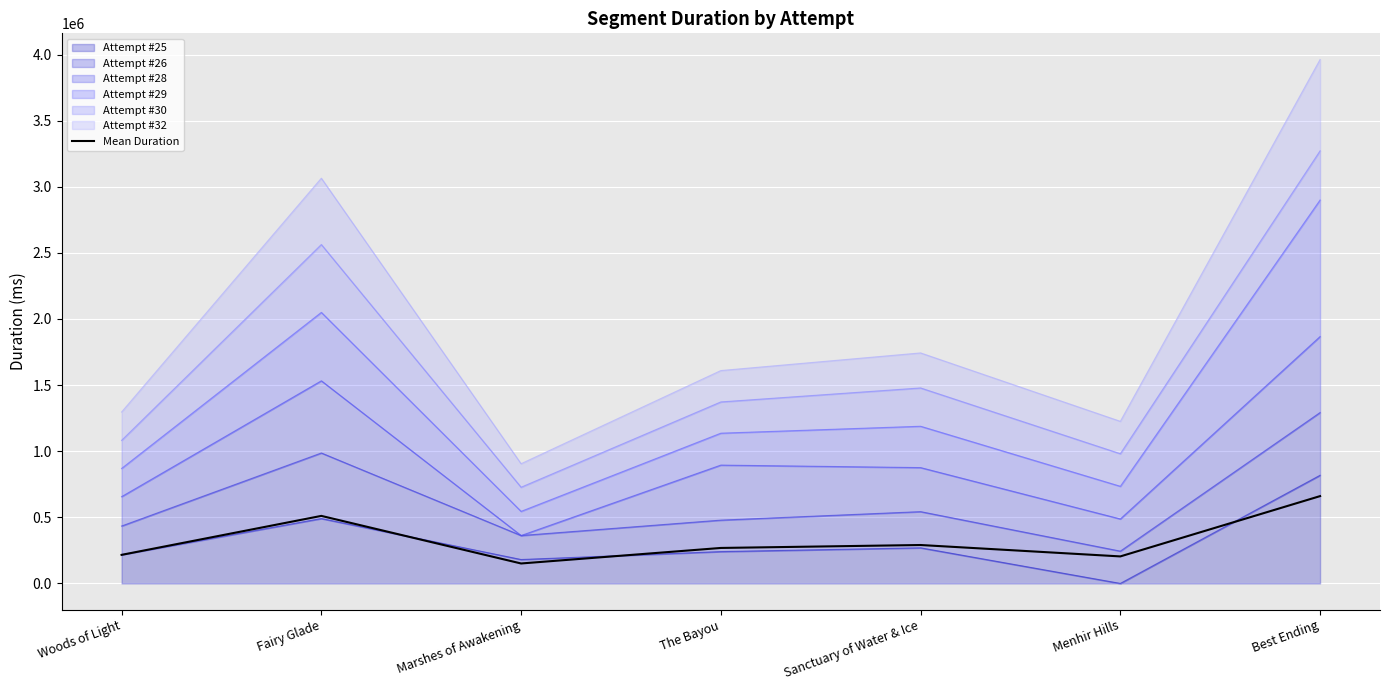

Rank the categories by value from highest to lowest.

Best Ending, Fairy Glade, Sanctuary of Water & Ice, The Bayou, Woods of Light, Menhir Hills, Marshes of Awakening